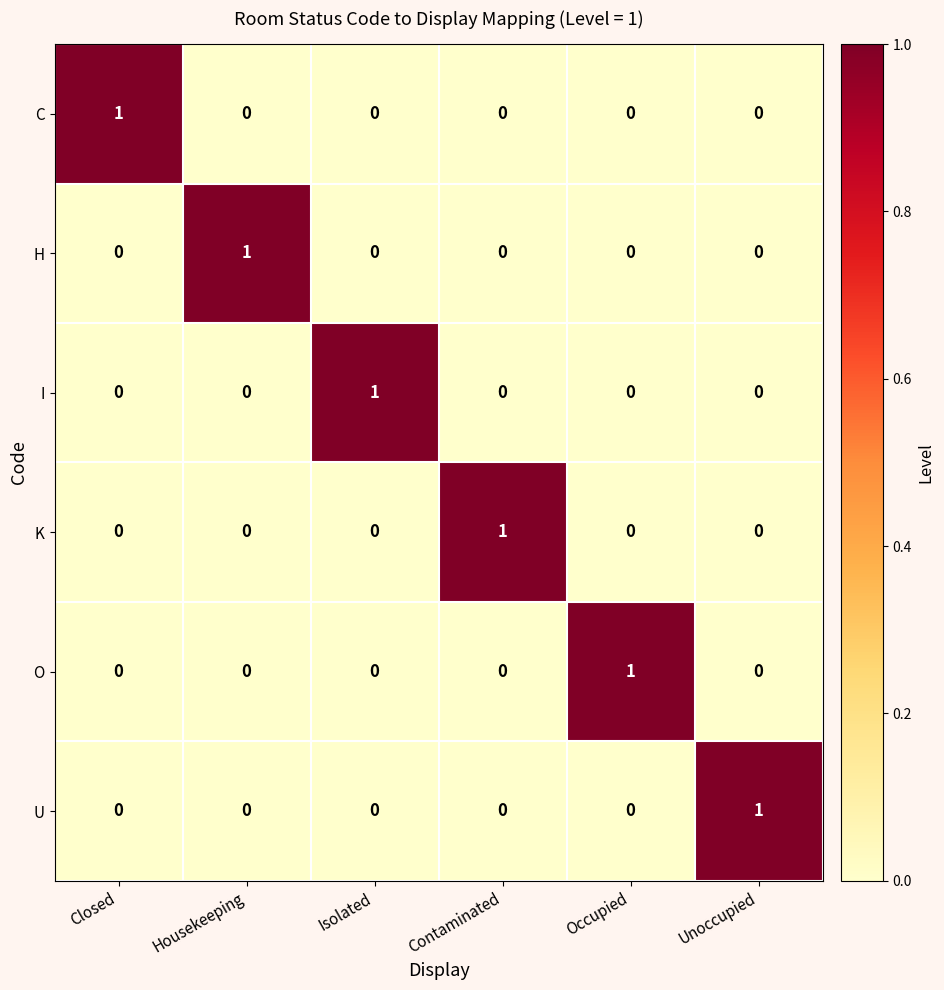

How many K values are between 0 and 1?

6